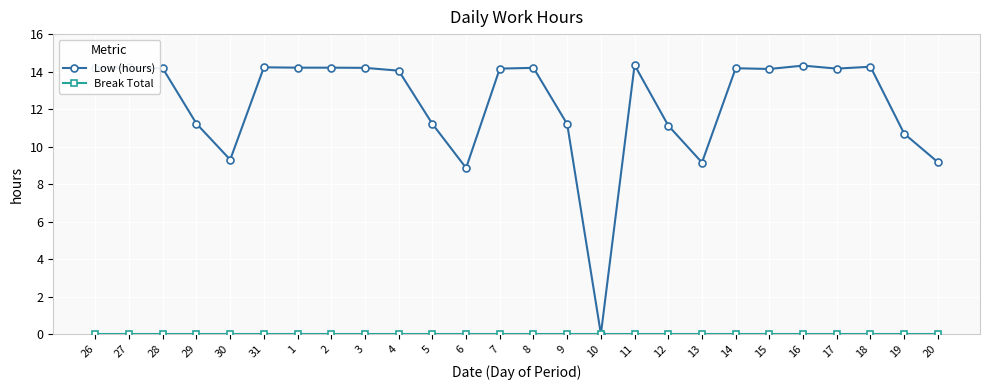

True or false: Low (hours) has more than 1 interior local peaks.

True